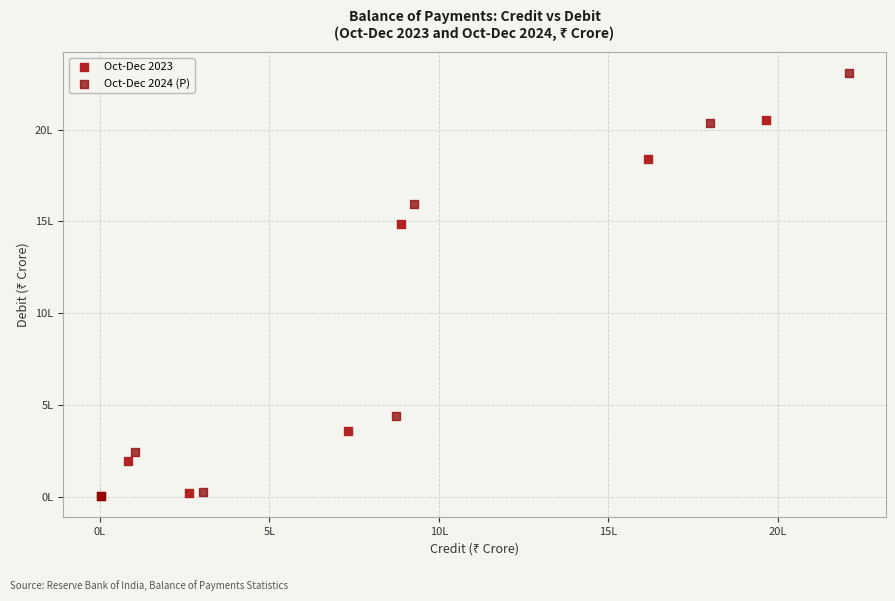

What are all the series names shown in the legend?

Oct-Dec 2023, Oct-Dec 2024 (P)